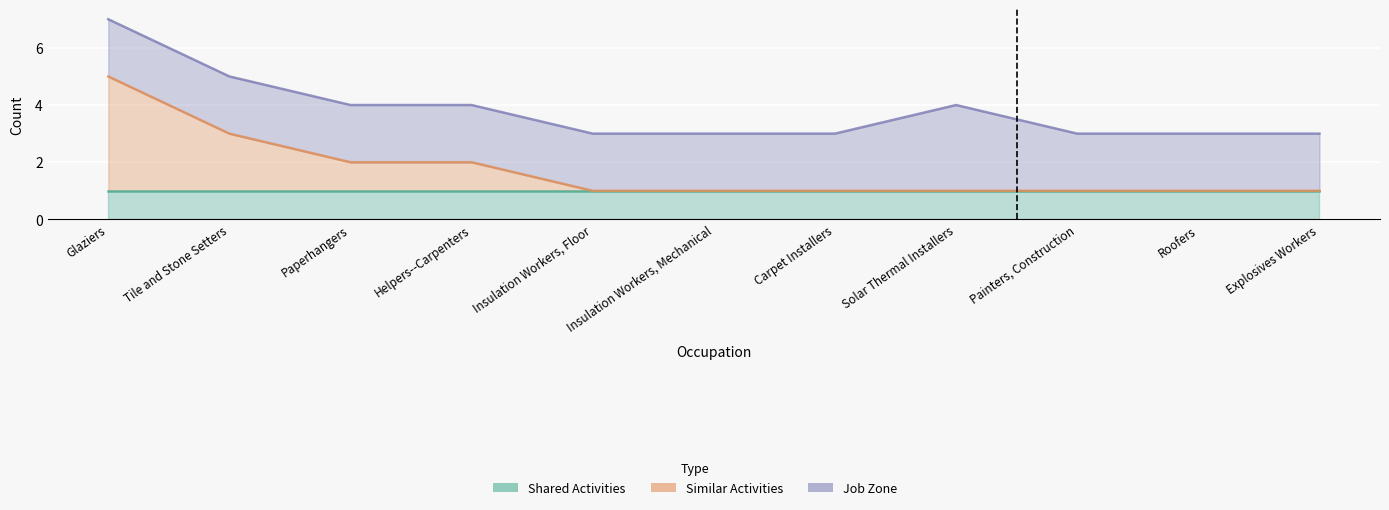

True or false: Similar Activities has more than 0 interior local peaks.

False